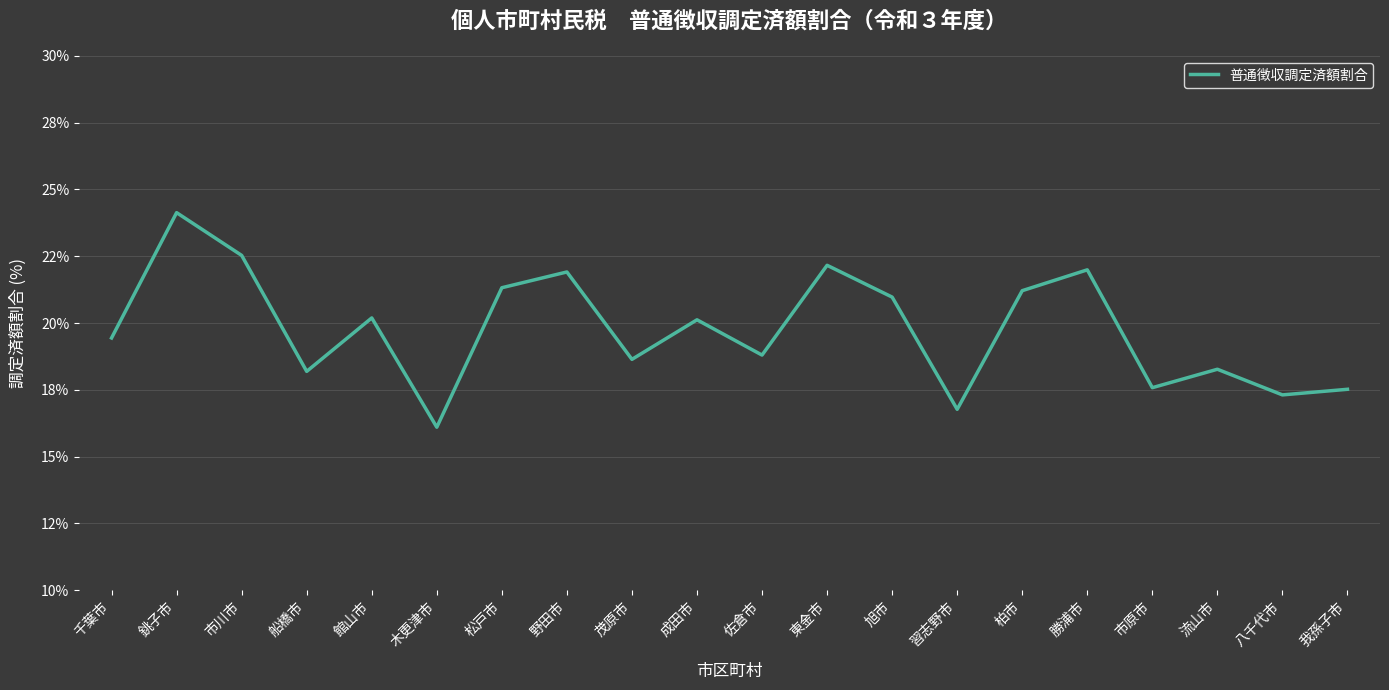

Does the chart display data point markers on the line(s)?

No